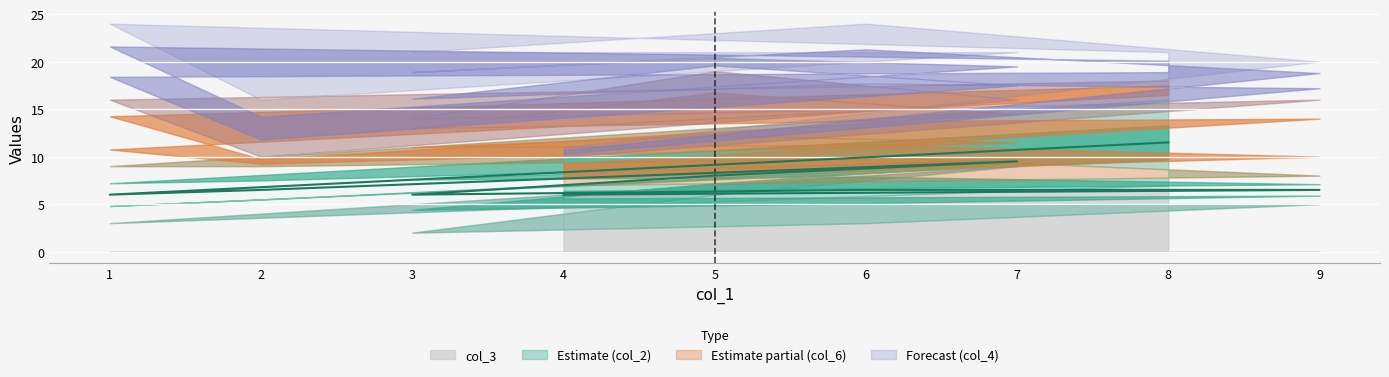

What is the difference between the maximum and second lowest values?

5.5